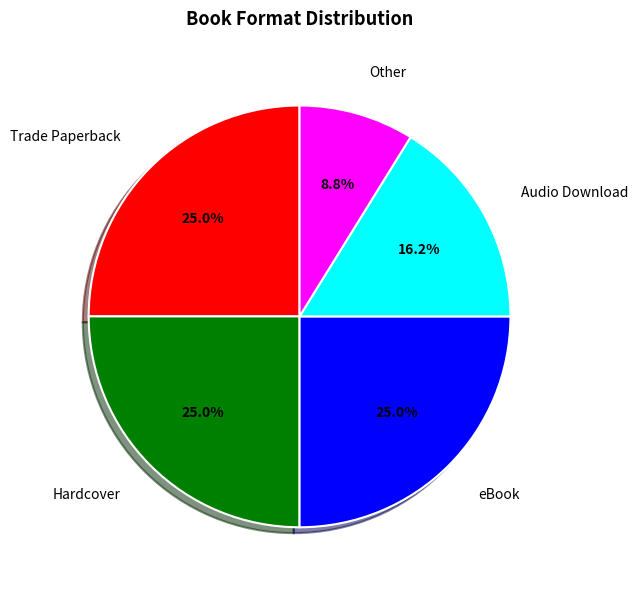

Does any single category account for the majority?

No